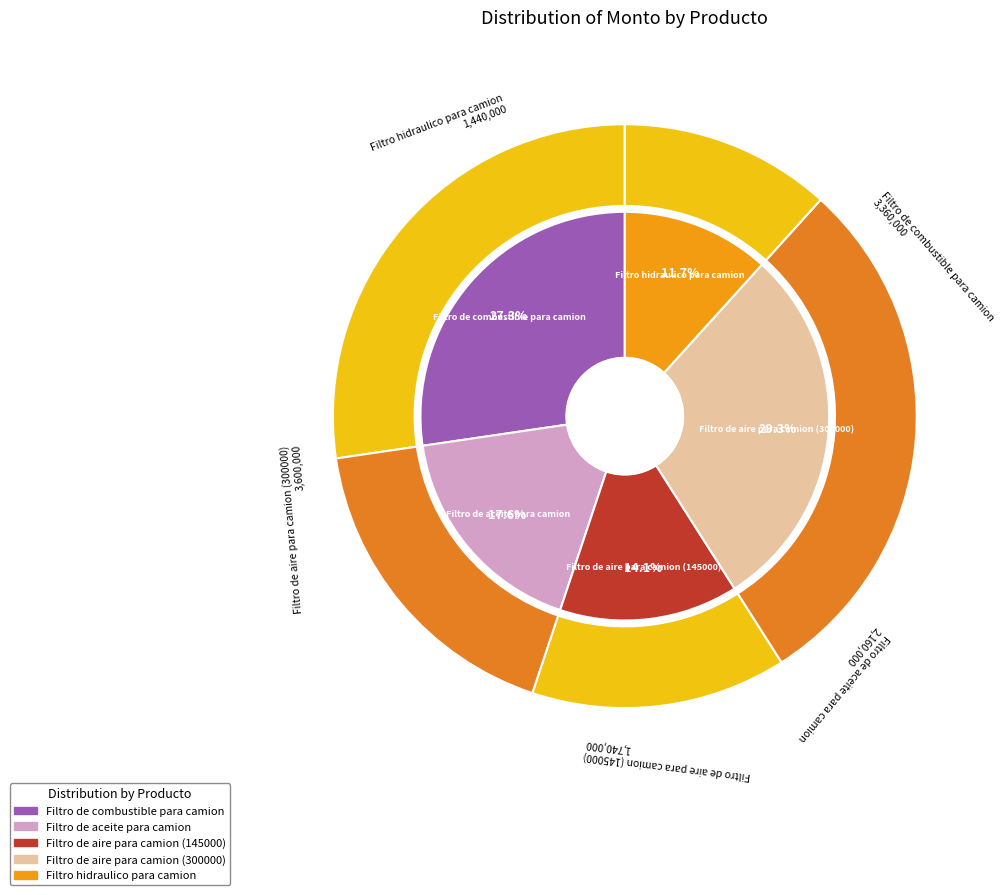

Is there a majority slice in this chart?

No